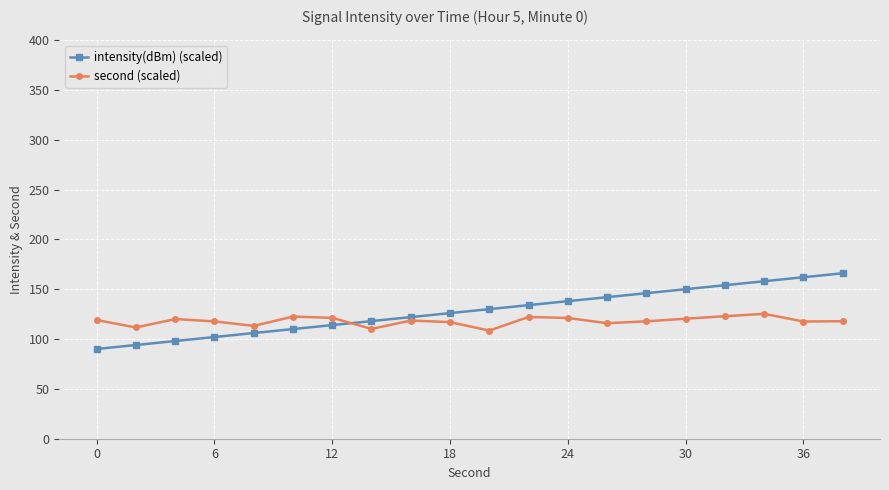

What is the minimum value for intensity(dBm) (scaled)?

90.0